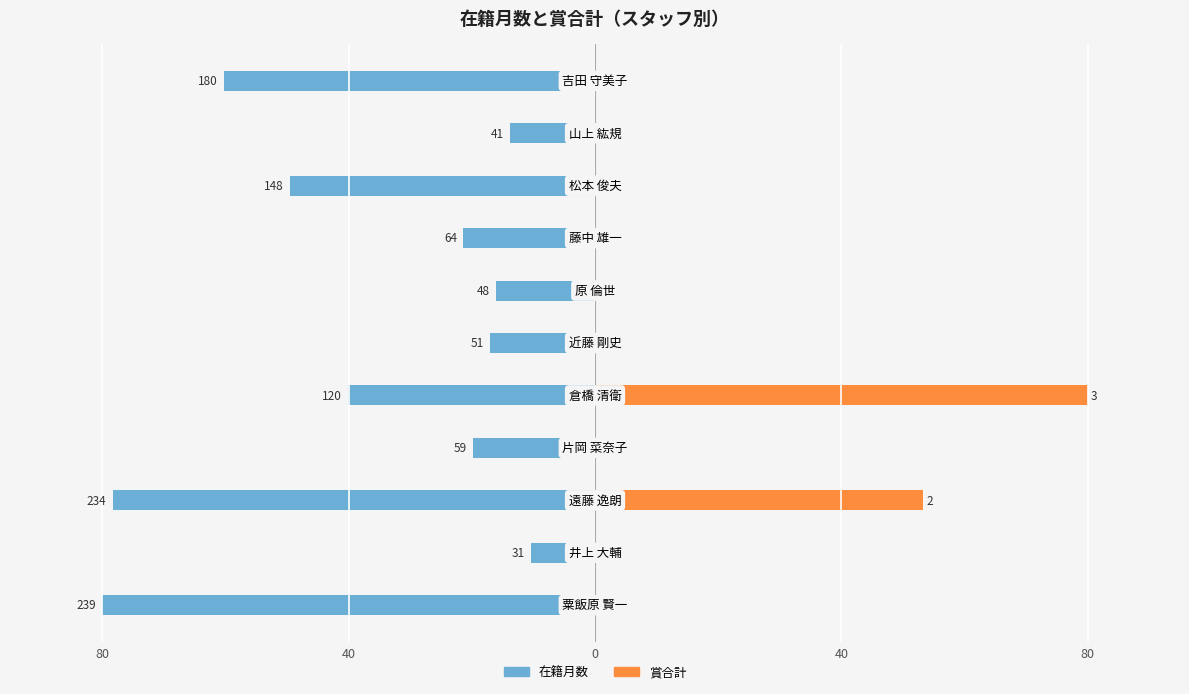

Does the chart contain stacked bars?

No